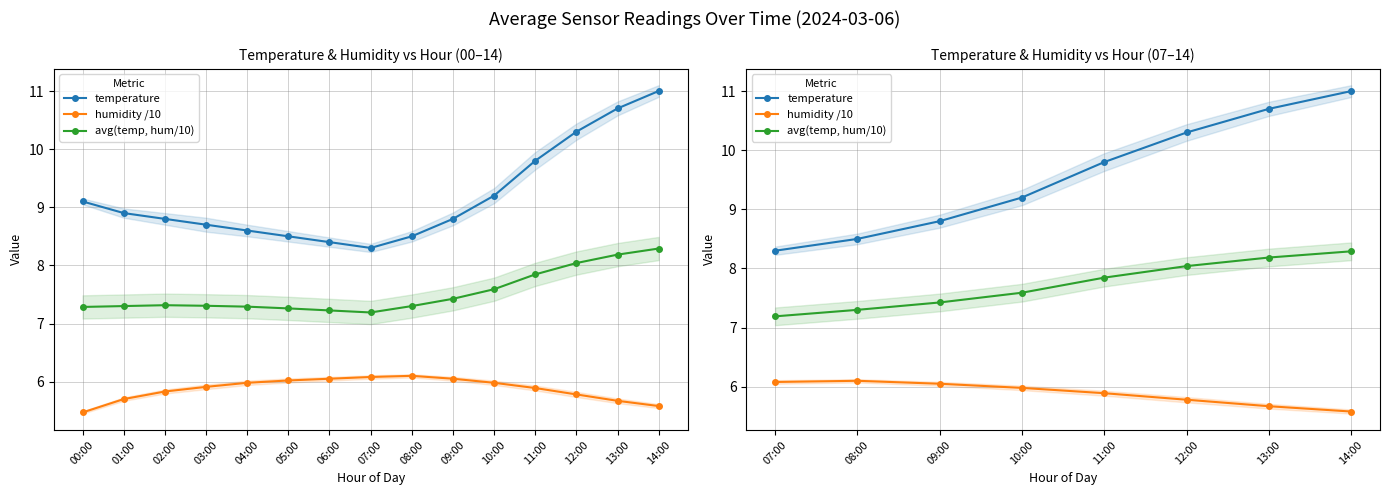

Which series has the widest spread of values?

temperature